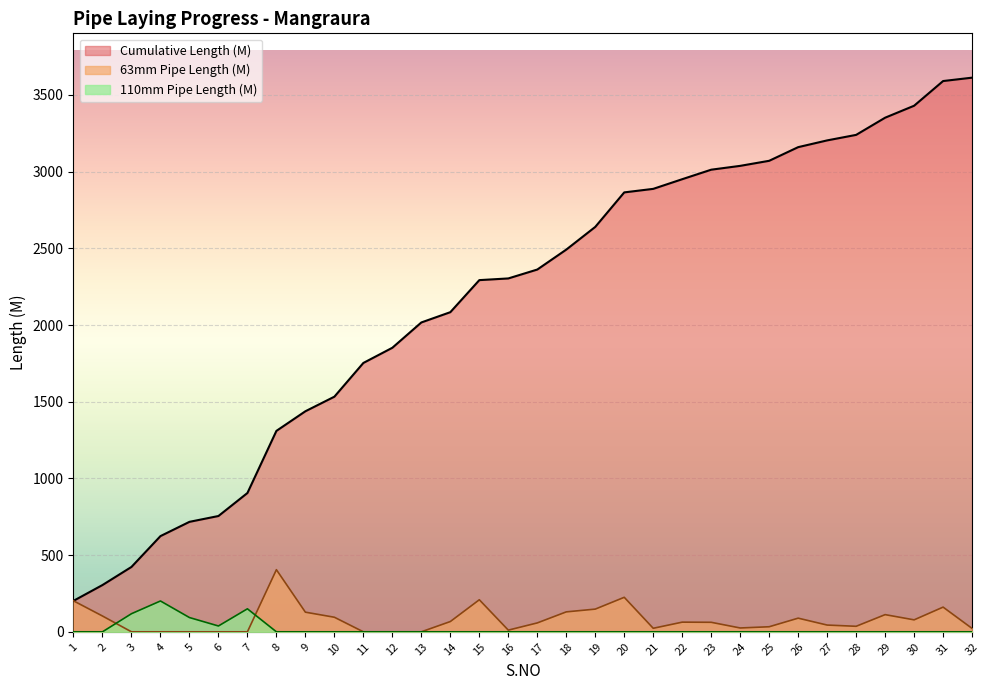

The 63mm Pipe Length (M) series shows 196 at 19. True or false?

False